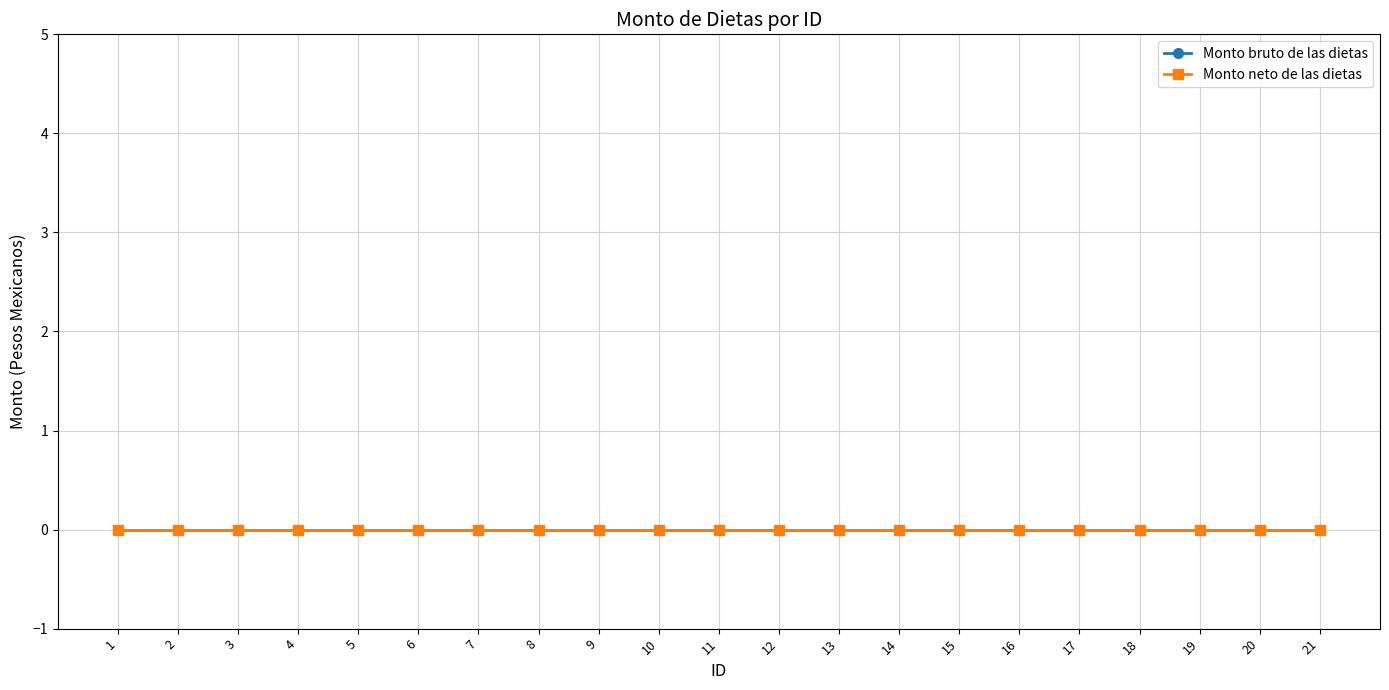

Reading right to left, transcribe all the data shown in this chart.

Monto bruto de las dietas: 21=0	20=0	19=0	18=0	17=0	16=0	15=0	14=0	13=0	12=0	11=0	10=0	9=0	8=0	7=0	6=0	5=0	4=0	3=0	2=0	1=0
Monto neto de las dietas: 21=0	20=0	19=0	18=0	17=0	16=0	15=0	14=0	13=0	12=0	11=0	10=0	9=0	8=0	7=0	6=0	5=0	4=0	3=0	2=0	1=0
ID: 21=21	20=20	19=19	18=18	17=17	16=16	15=15	14=14	13=13	12=12	11=11	10=10	9=9	8=8	7=7	6=6	5=5	4=4	3=3	2=2	1=1